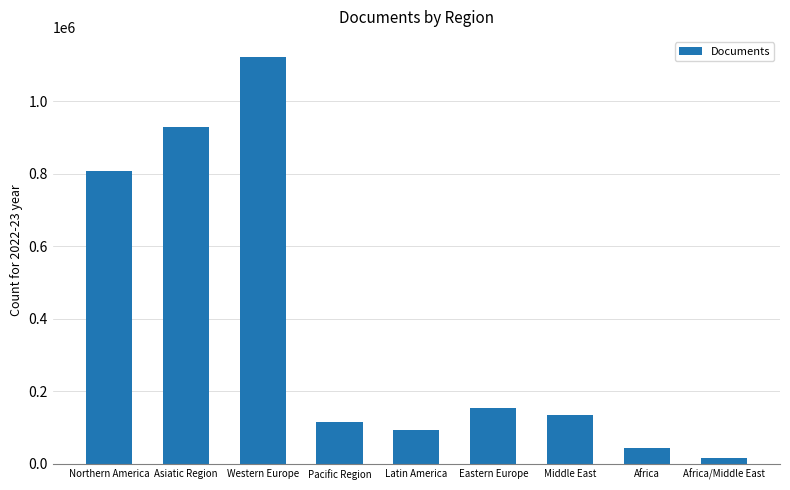

List the labels in order of value, smallest first.

Africa/Middle East, Africa, Latin America, Pacific Region, Middle East, Eastern Europe, Northern America, Asiatic Region, Western Europe